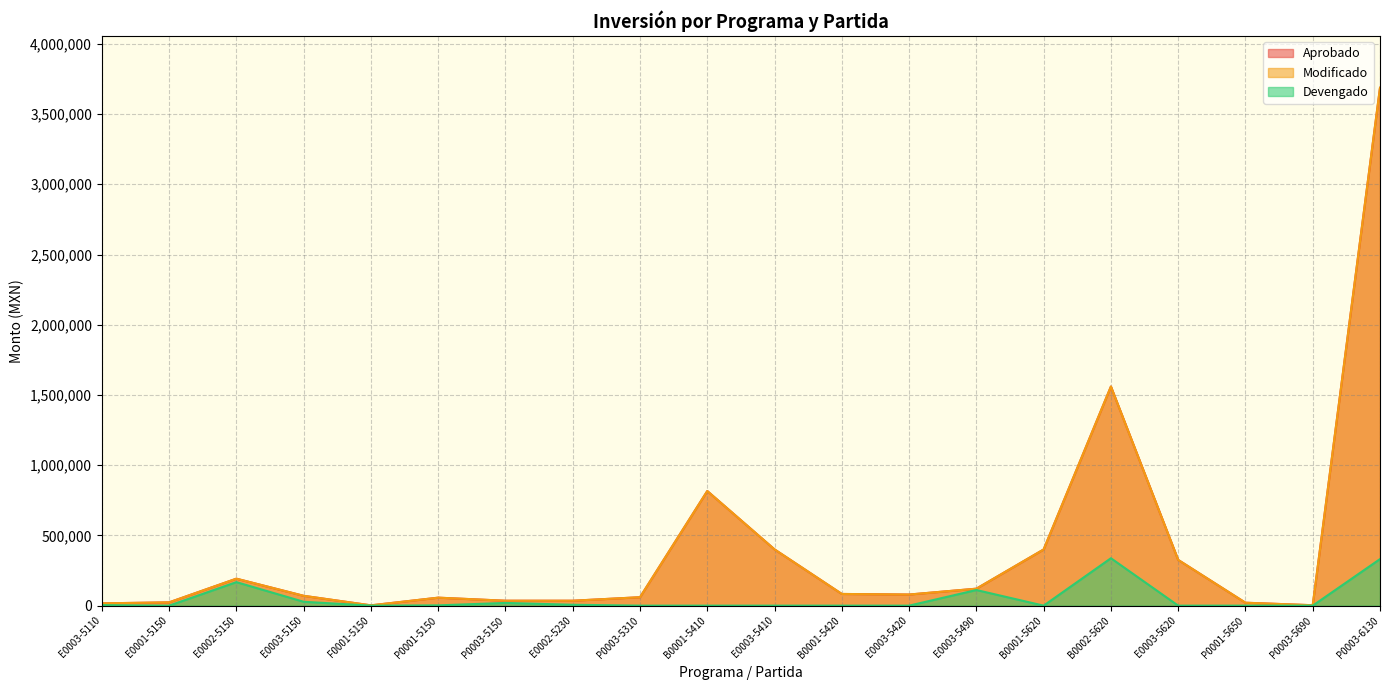

What is the difference between the highest and lowest values at P0003-6130?

3355342.5